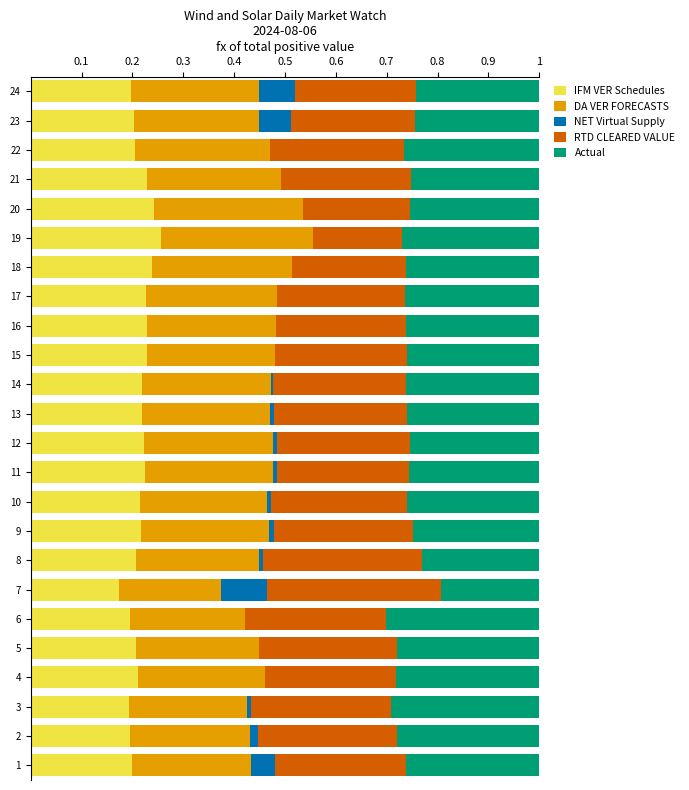

What is the sum of all IFM VER Schedules values?

5.2